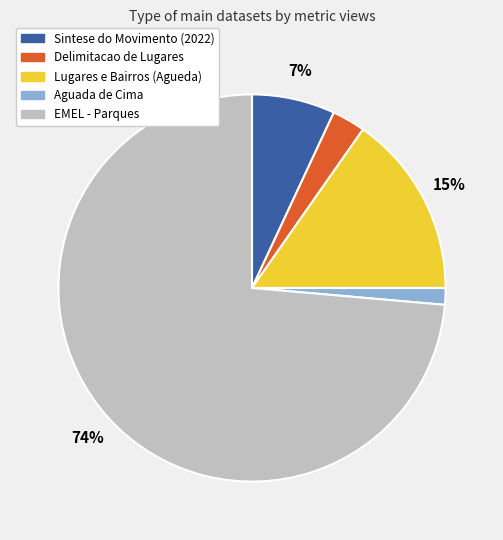

To the nearest percent, what is the average slice percentage?

20%